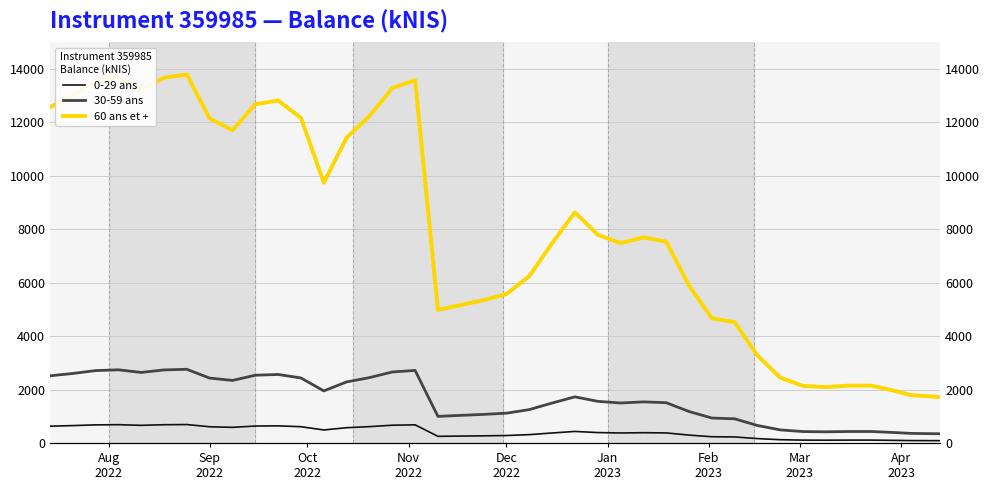

True or false: 60 ans et + and 0-29 ans intersect in this chart.

False